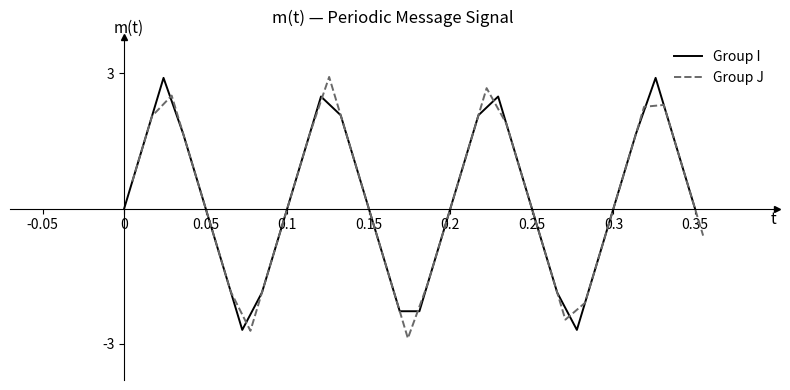

Does the chart have visible grid lines?

No